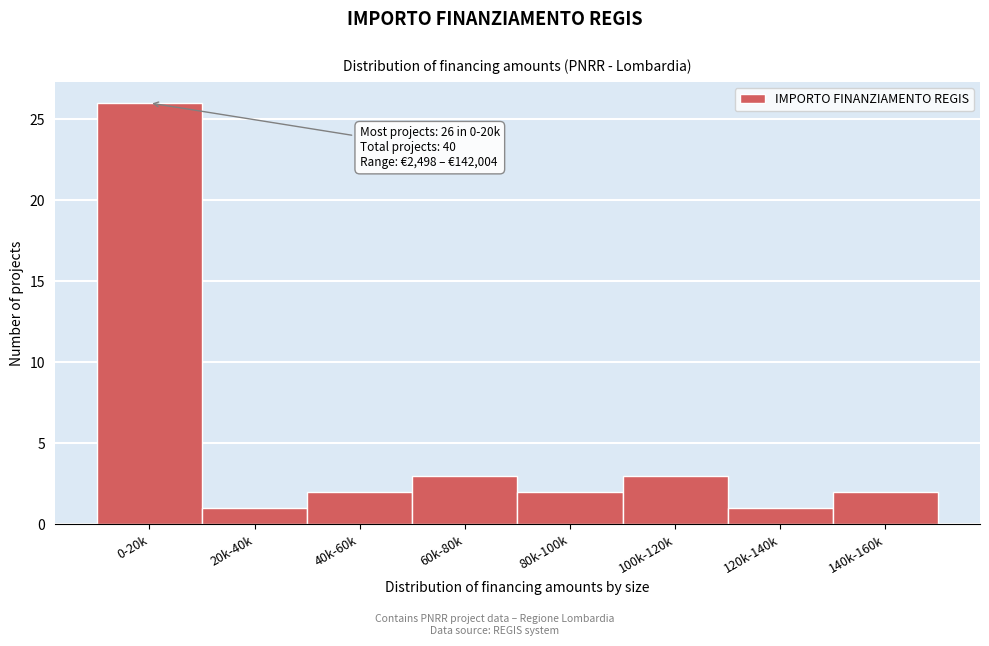

Reading right to left, list all the values displayed in this chart.

2	1	3	2	3	2	1	26